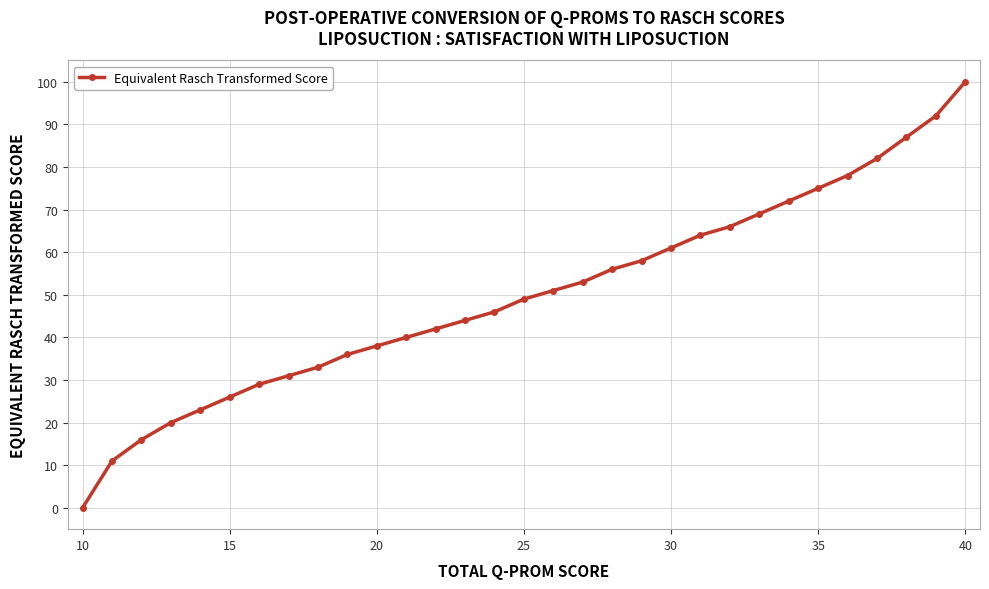

How many values are above zero?

30